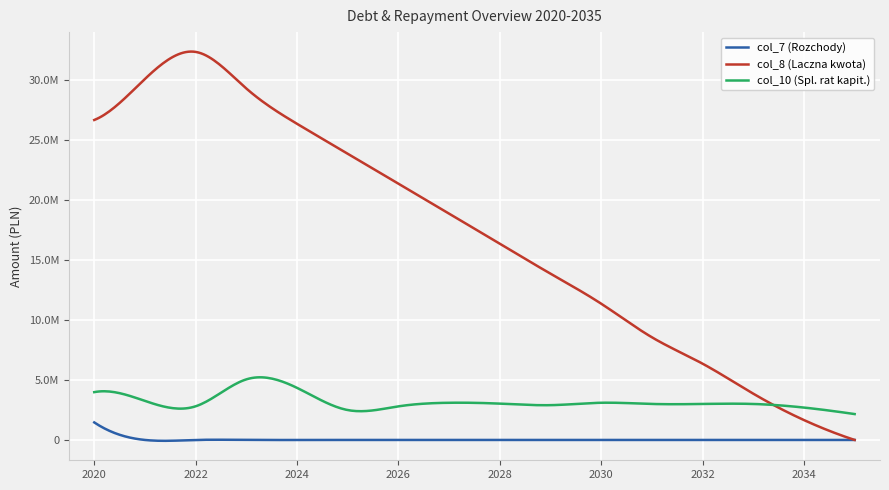

What is the value of the col_8 (Laczna kwota) point at the 14th from the left?

3857776.4